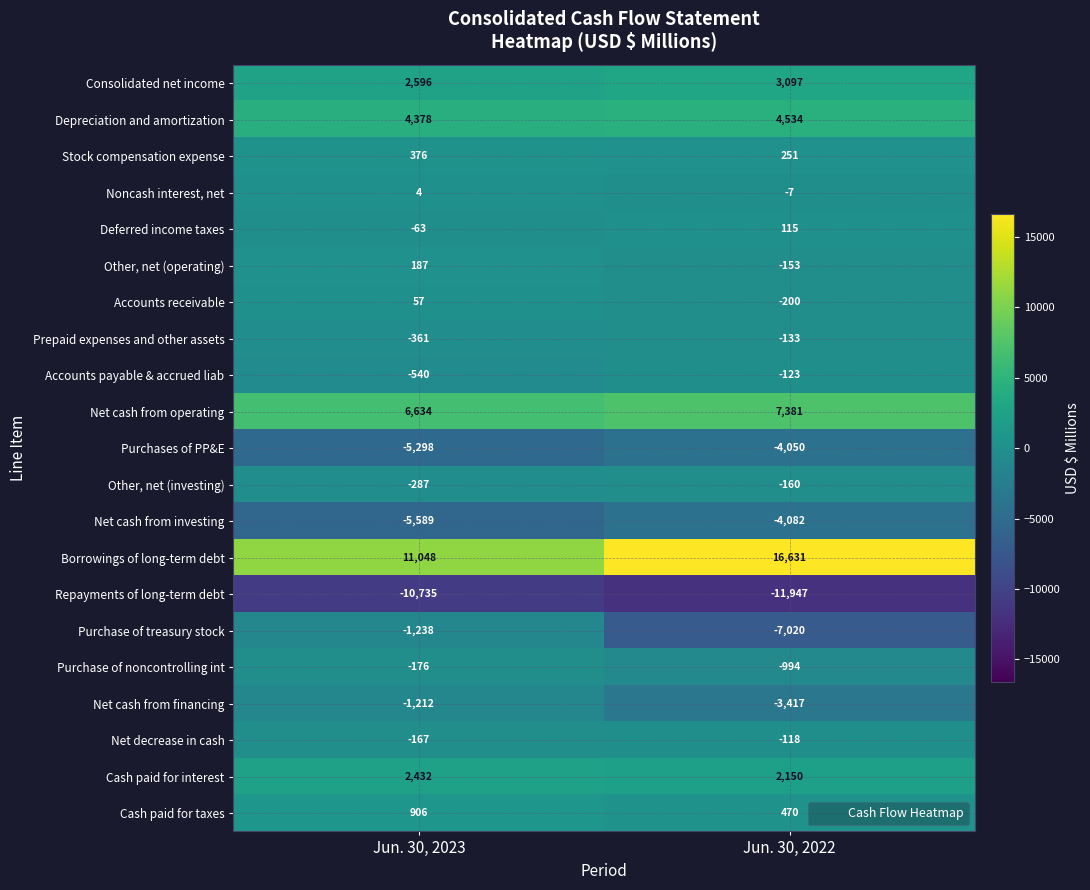

List the series in order of their peak value, highest first.

Borrowings of long-term debt, Net cash from operating, Depreciation and amortization, Consolidated net income, Cash paid for interest, Cash paid for taxes, Stock compensation expense, Other, net (operating), Deferred income taxes, Accounts receivable, Noncash interest, net, Net decrease in cash, Accounts payable & accrued liab, Prepaid expenses and other assets, Other, net (investing), Purchase of noncontrolling int, Net cash from financing, Purchase of treasury stock, Purchases of PP&E, Net cash from investing, Repayments of long-term debt